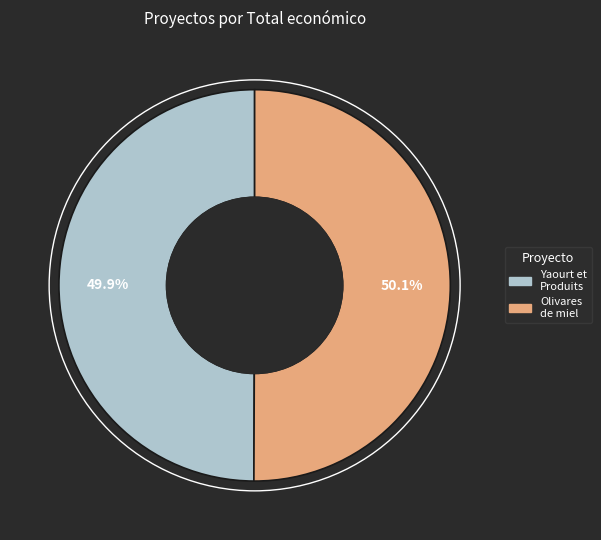

How many slices are in this pie chart?

2